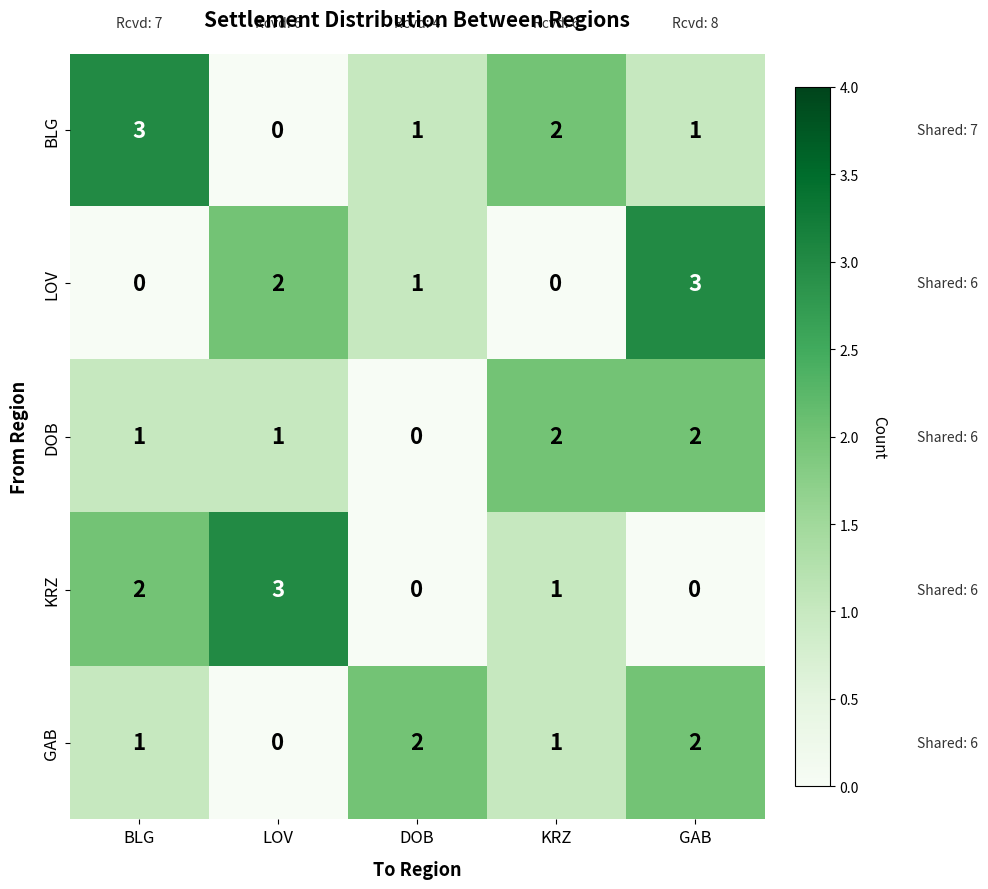

Reading right to left, what are all the values shown in this chart?

BLG: 1	2	1	0	3
LOV: 3	0	1	2	0
DOB: 2	2	0	1	1
KRZ: 0	1	0	3	2
GAB: 2	1	2	0	1